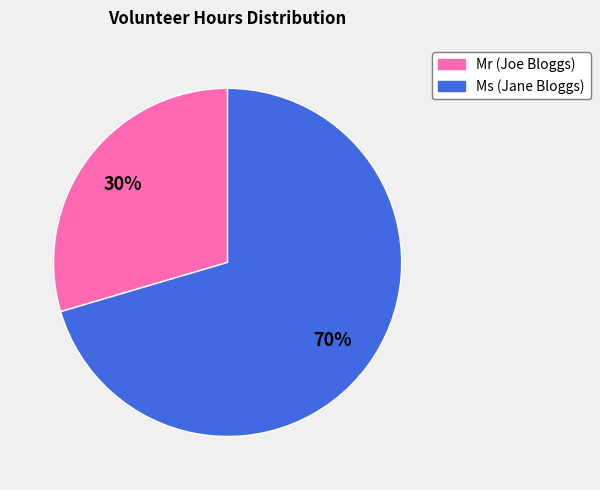

Which category has the biggest portion of the pie?

Ms (Jane Bloggs)